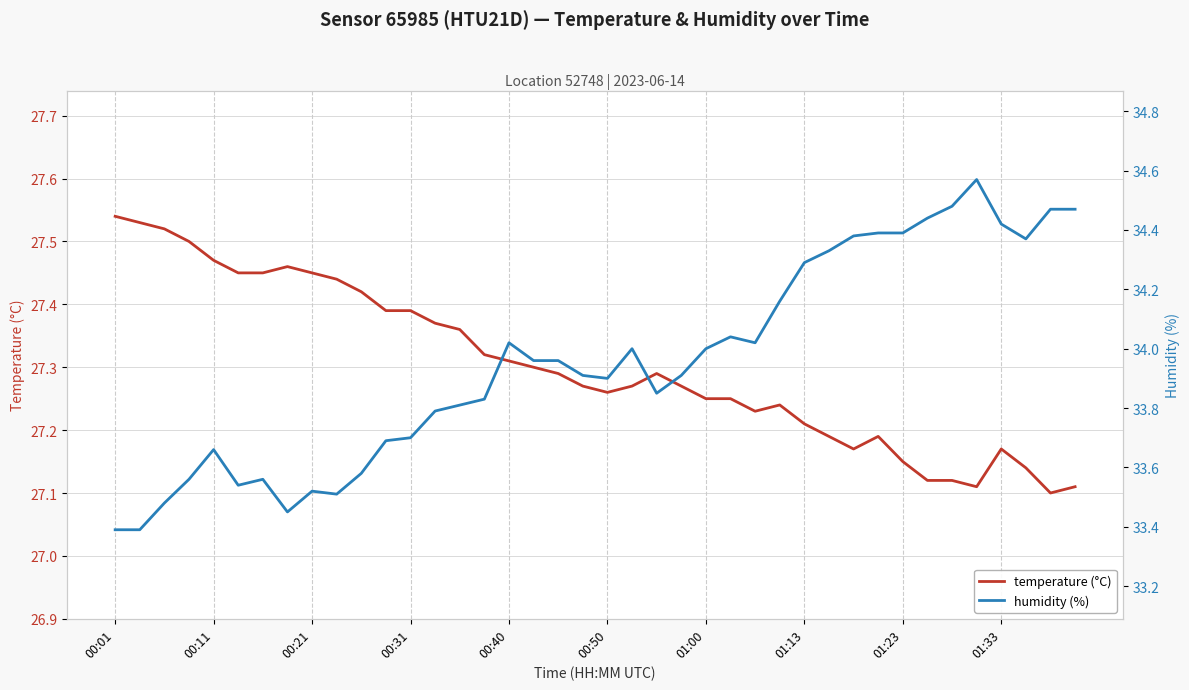

At which label is humidity (%) closest to 33?

00:01